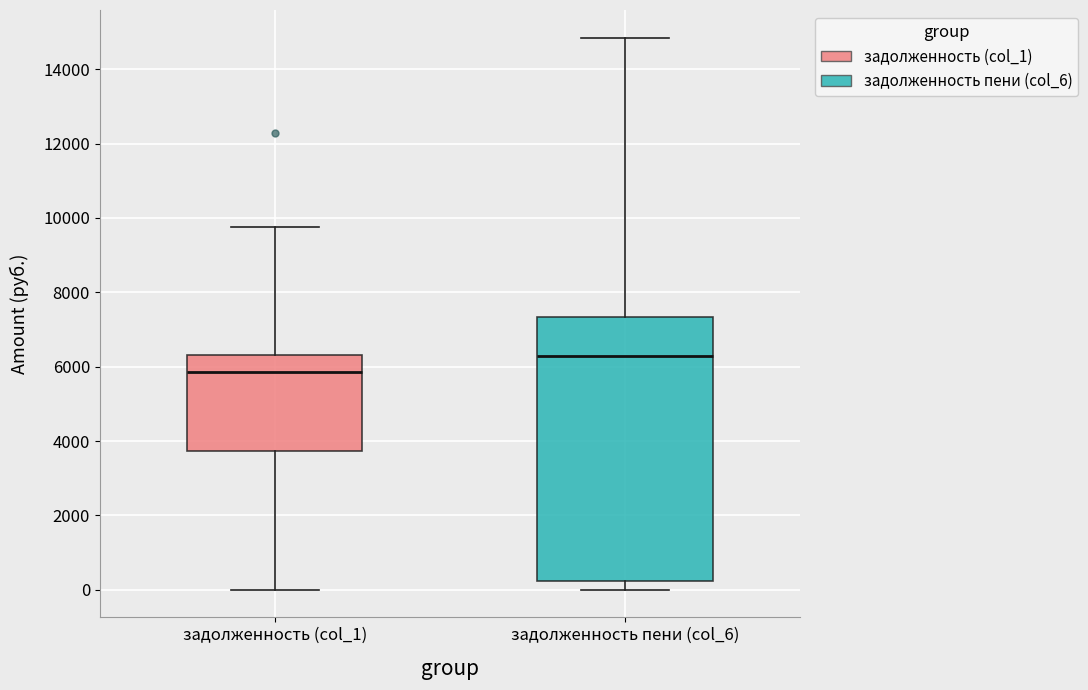

Reading left to right, read every box against the y-axis: the position of its median line, the range the box covers, and the ends of its whiskers. The values are not printed on the chart, so give them approximately, as read against the axis.

задолженность (col_1): median 5800, box 3800 to 6400, whiskers 0 to 9800
задолженность пени (col_6): median 6200, box 200 to 7400, whiskers 0 to 14800